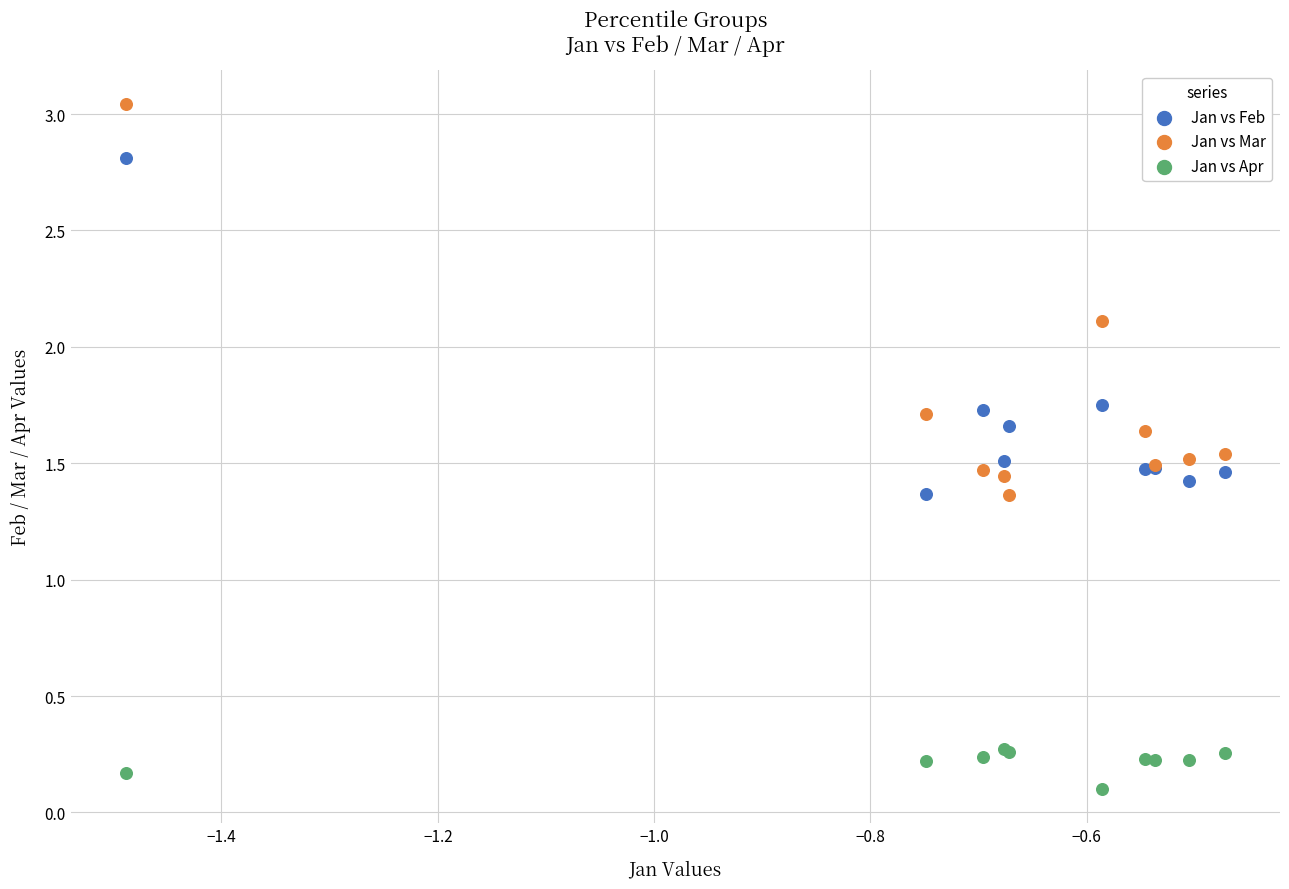

Which series contains the highest Y value?

Jan vs Mar